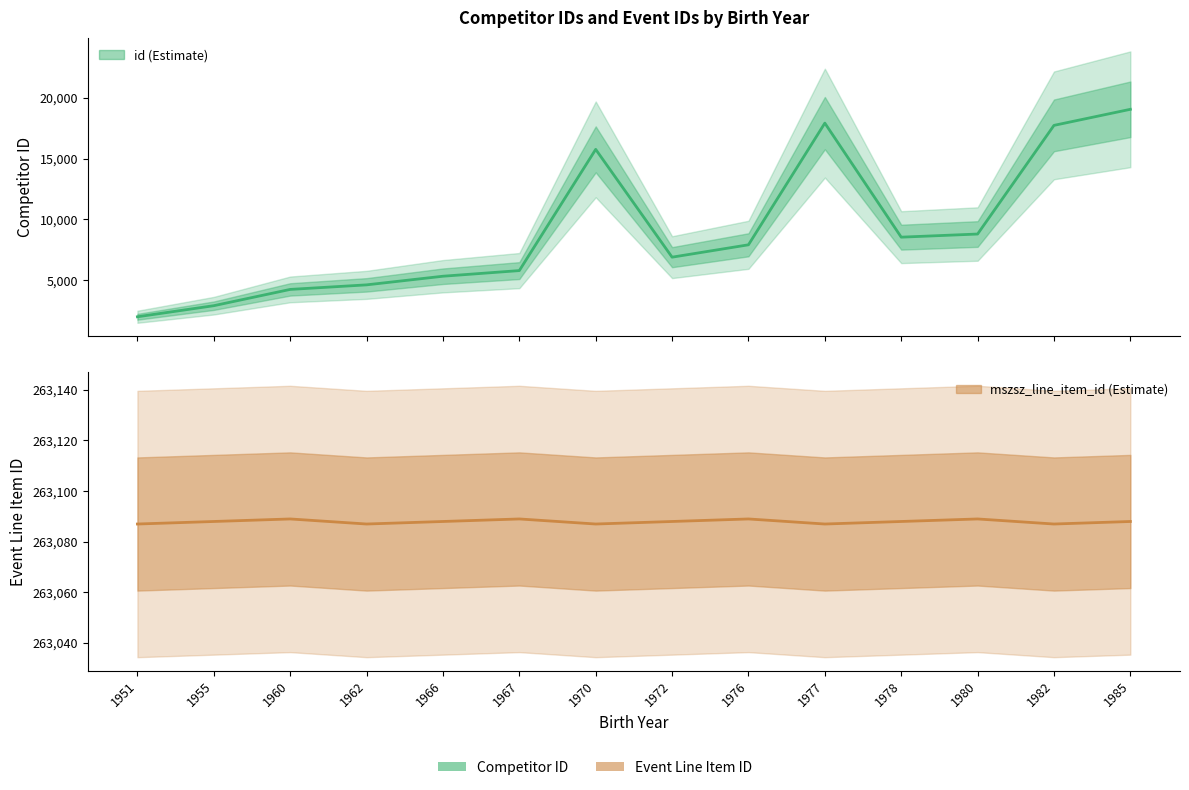

How many mszsz_line_item_id values are between 263087 and 263089?

14